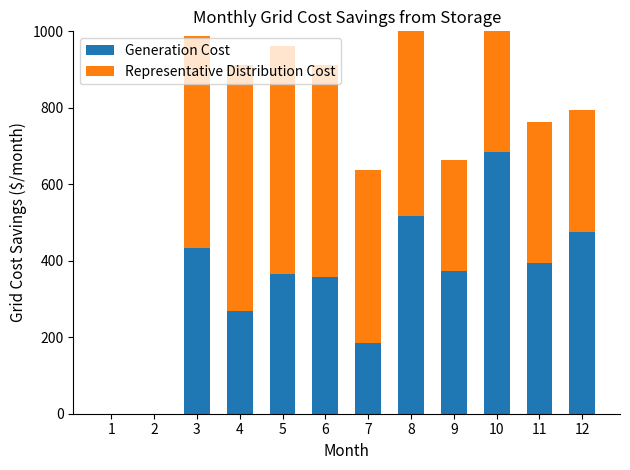

Which category has the lowest value across all series?

1